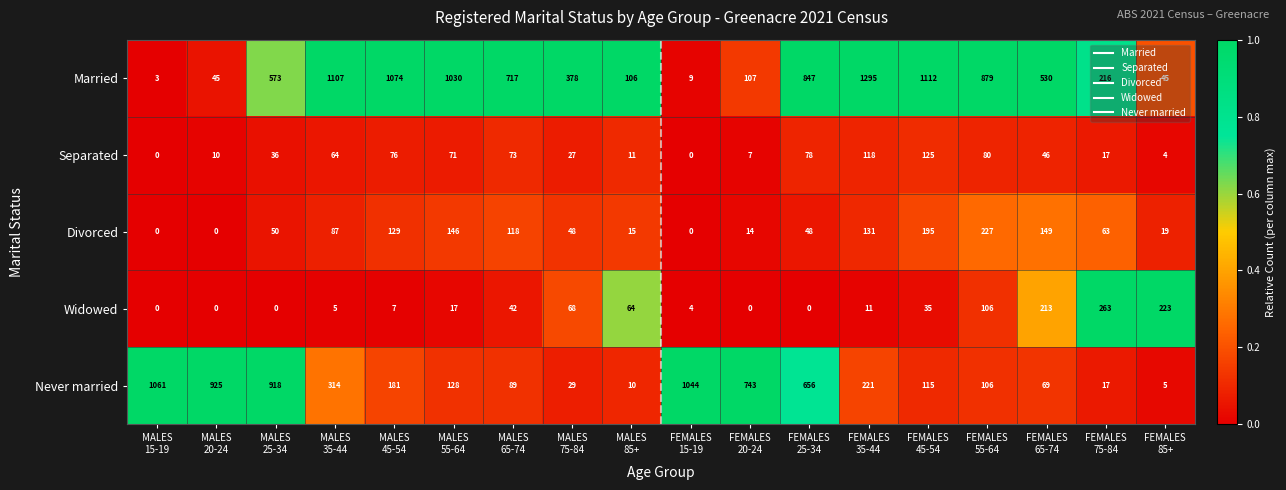

How many distinct data groups are displayed?

5